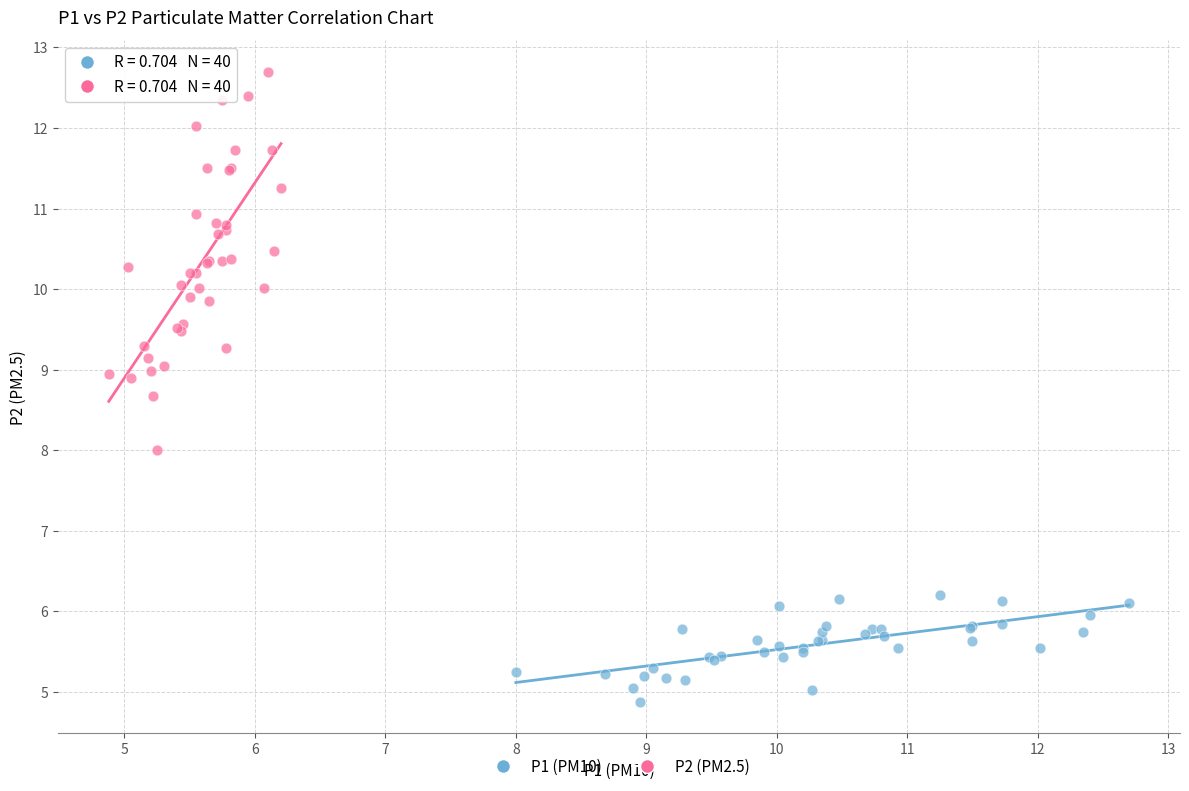

Which series contains the lowest Y value?

P1 (PM10)